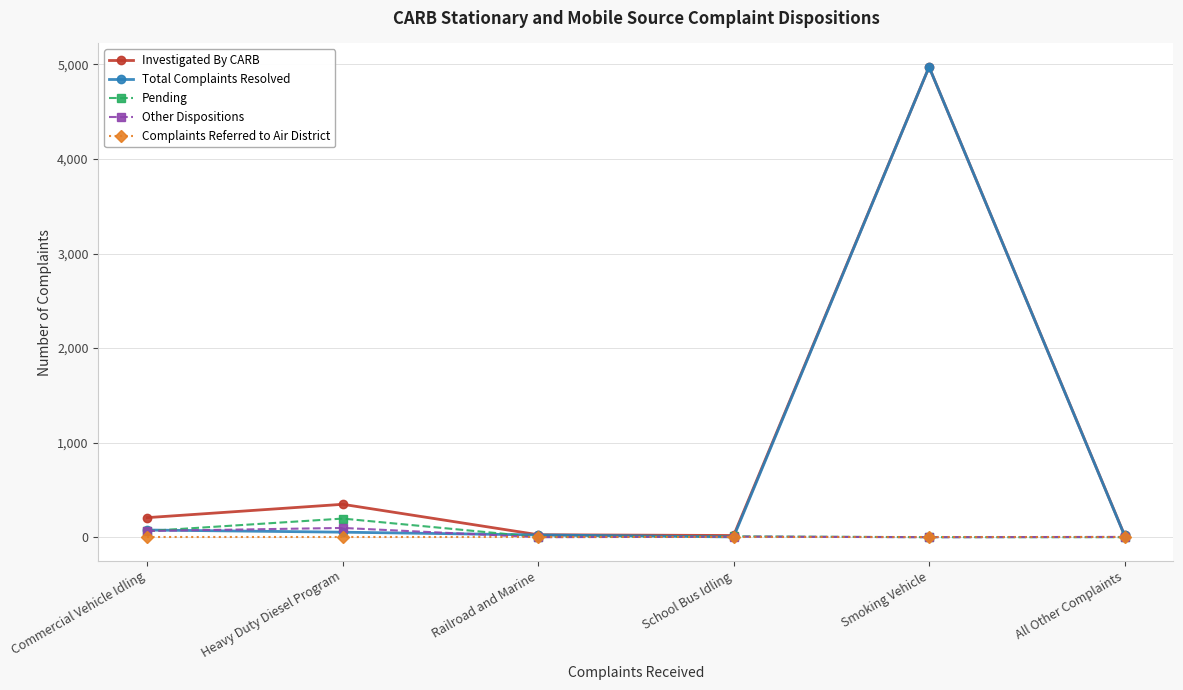

At how many categories does at least one series exceed 1099?

1